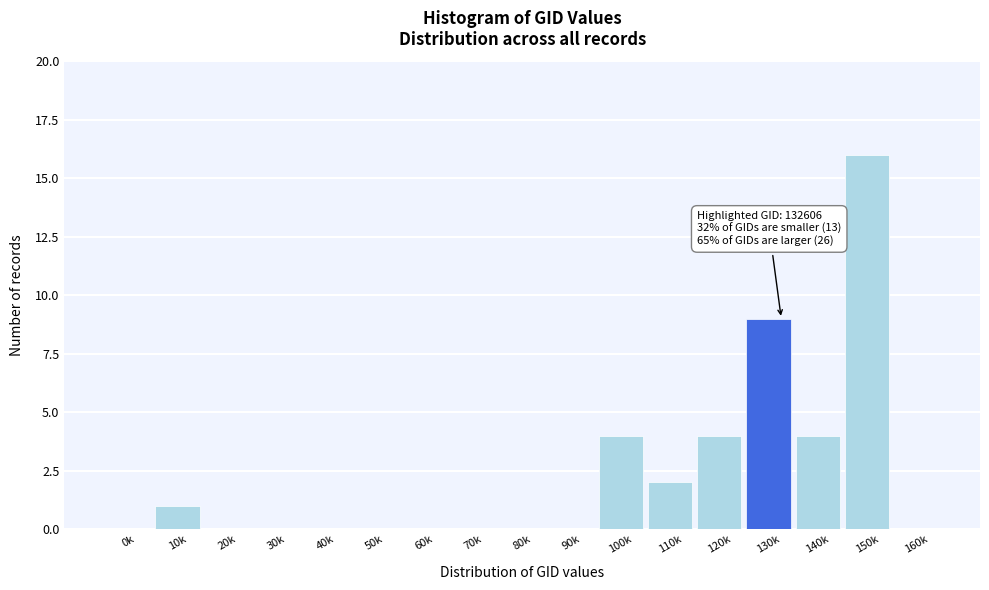

Reading left to right, what are all the values shown in this chart?

0k=0	10k=1	20k=0	30k=0	40k=0	50k=0	60k=0	70k=0	80k=0	90k=0	100k=4	110k=2	120k=4	130k=9	140k=4	150k=16	160k=0